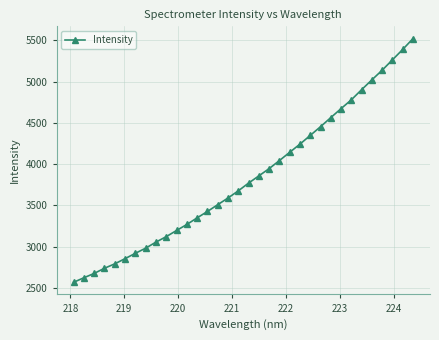

What is the smallest value displayed?

2569.5